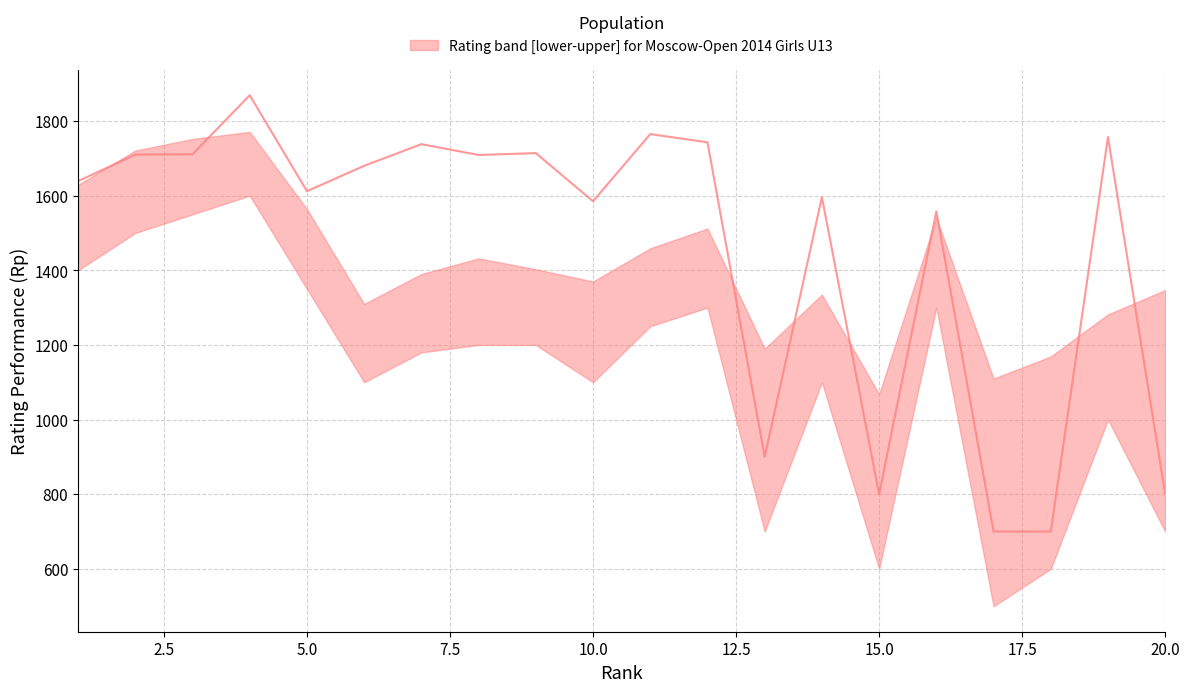

Which has a higher value, 1 or 19?

1